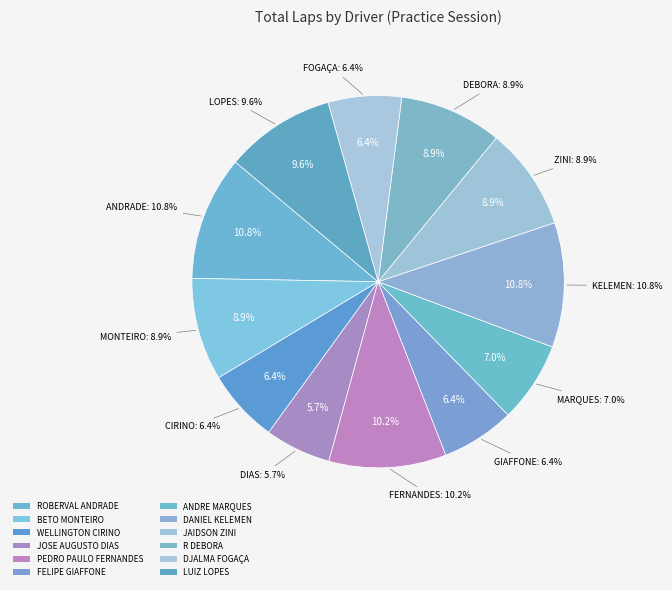

Is LUIZ LOPES the majority of the pie?

No